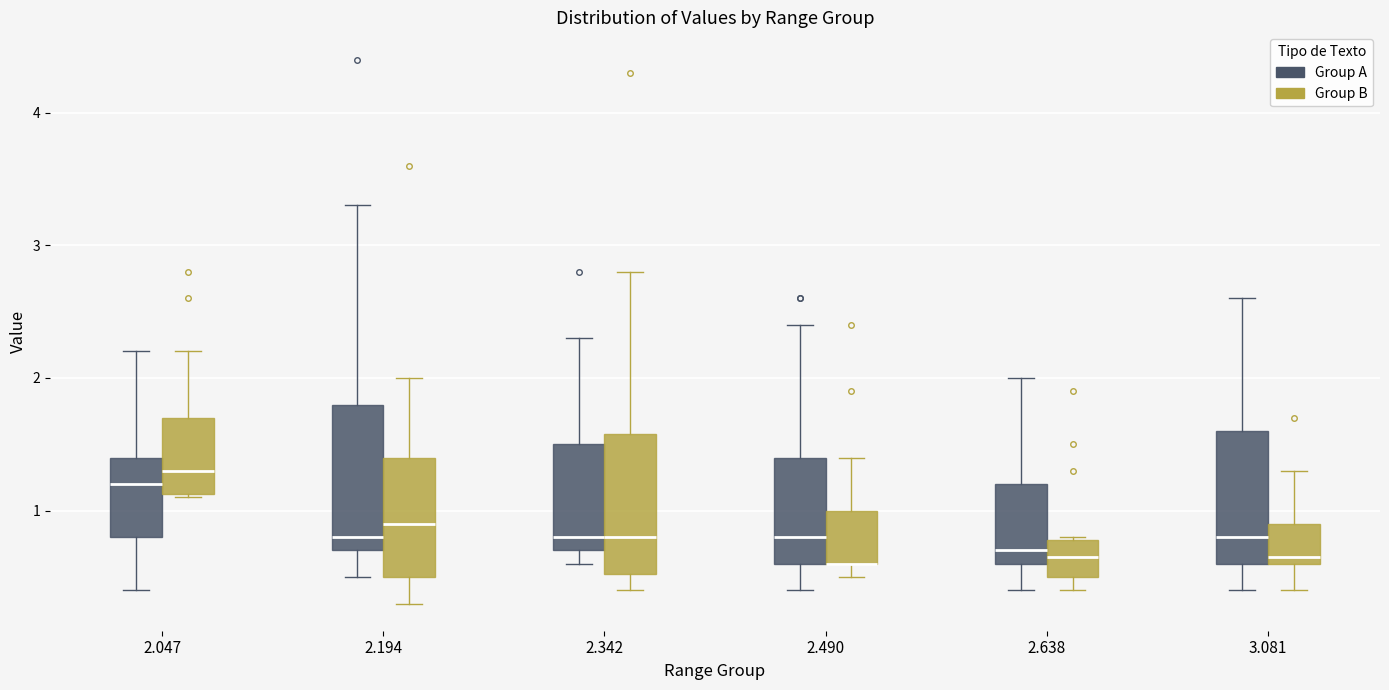

Where does the median line of the box for 2.047 (Group B) sit on the y-axis? The values are not printed on the chart, so give them approximately, as read against the axis.

1.3